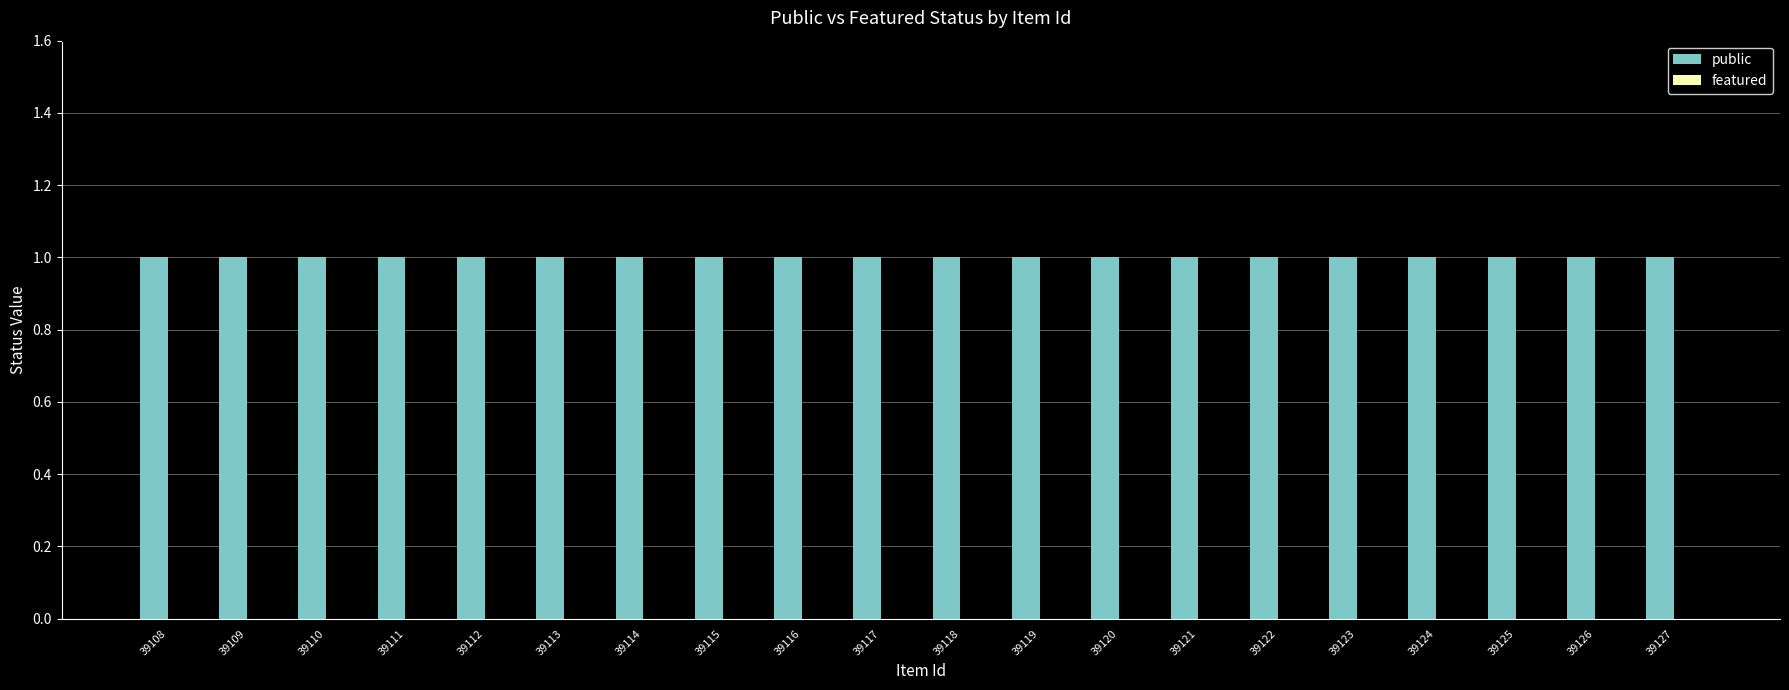

What are all the series names shown in the legend?

public, featured